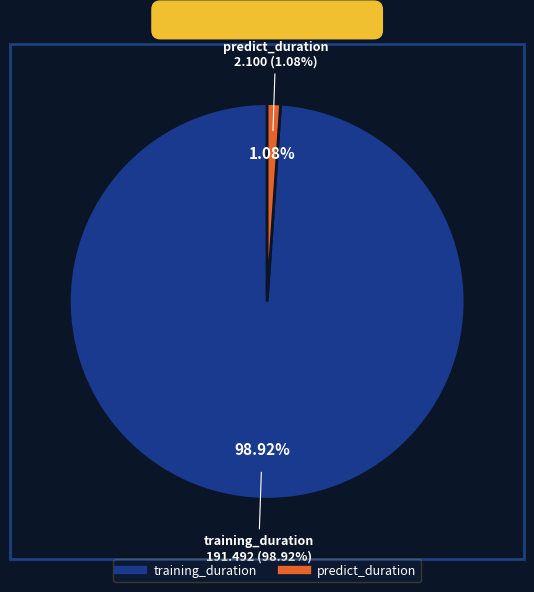

Which slice represents more than half of the pie?

training_duration